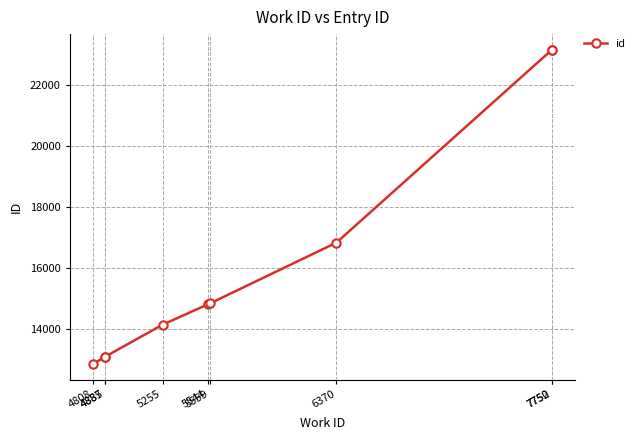

Between 4887 and 6370, which is larger?

6370